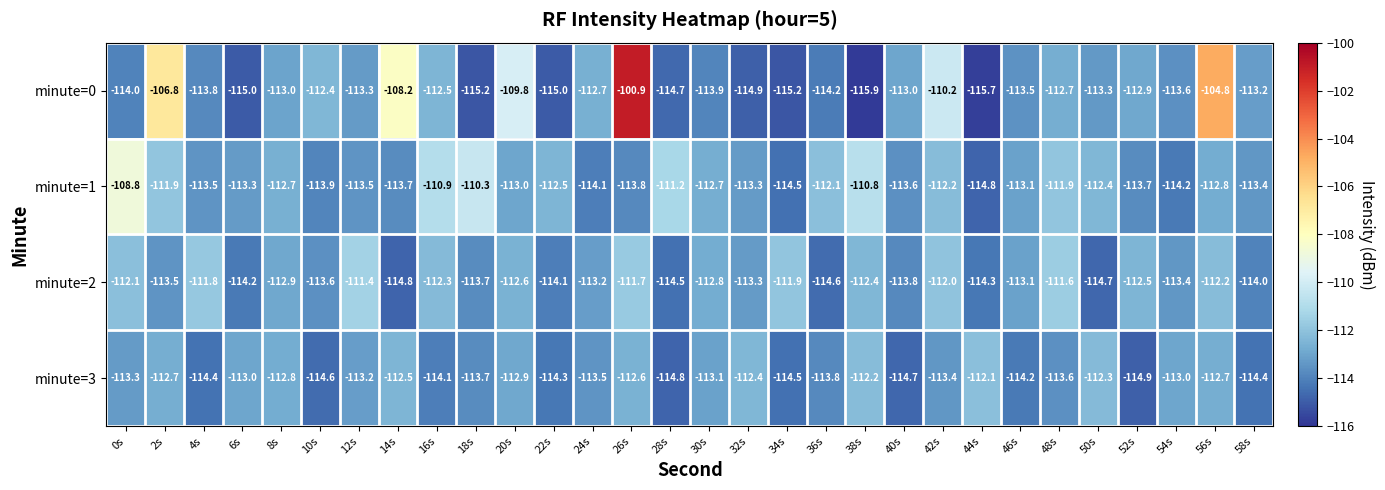

Which series has the largest total across all categories?

minute=0